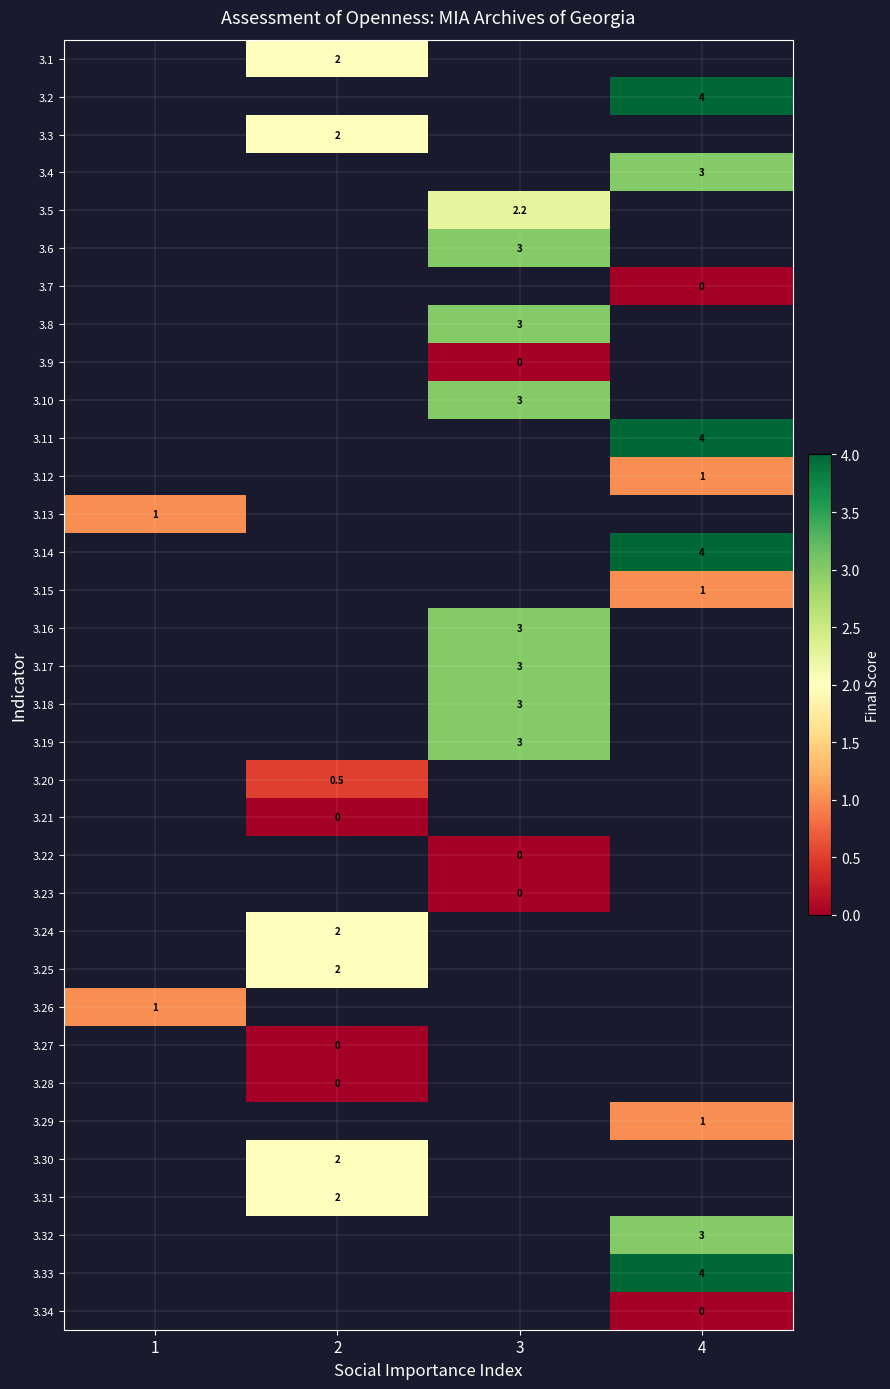

The value of 3.10 at 3 is 3.0. True or false?

True